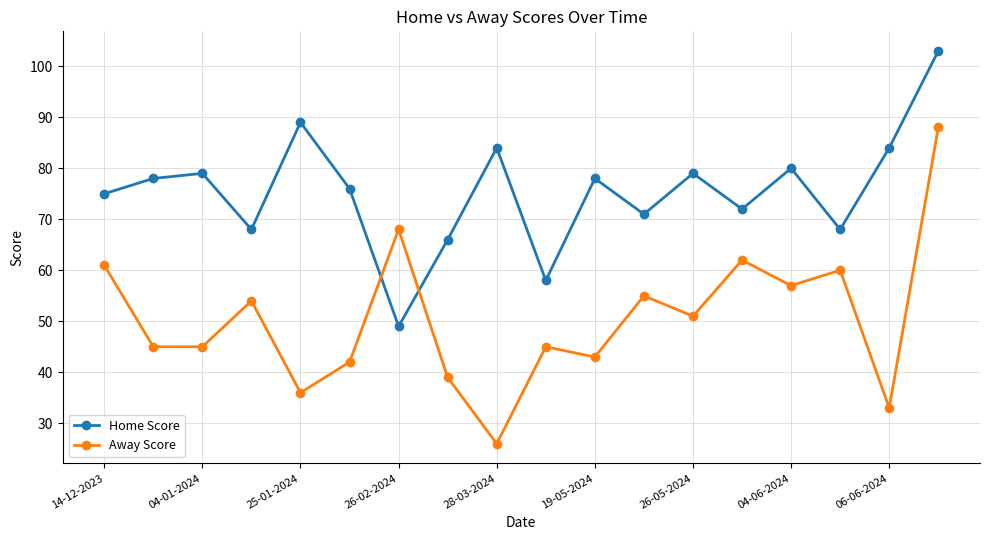

How many series are shown in this chart?

2